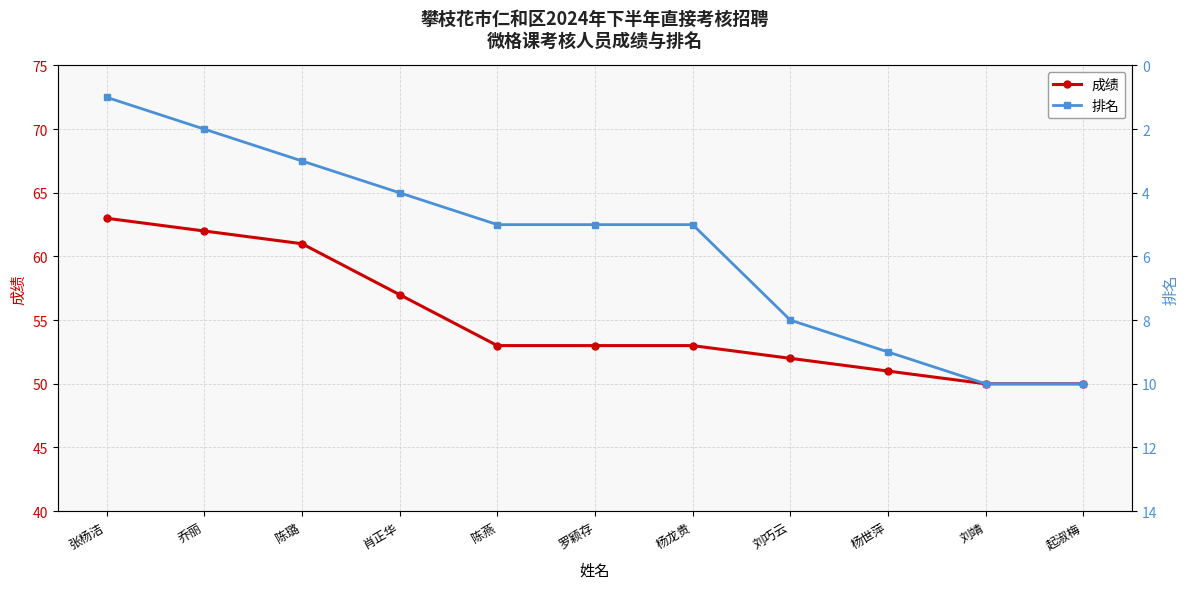

At which category does the chart reach its minimum across all series?

张杨洁